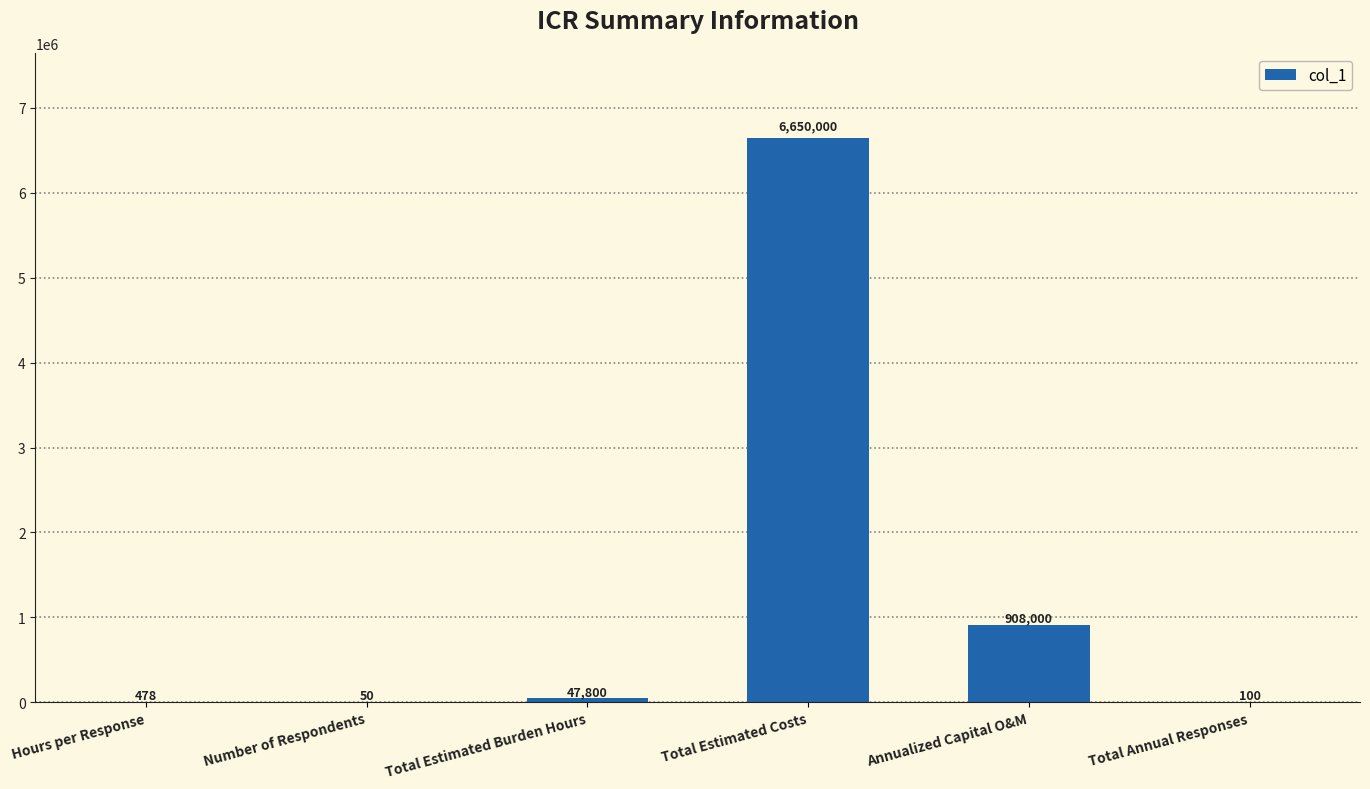

At which category does the chart reach its peak across all series?

Total Estimated Costs